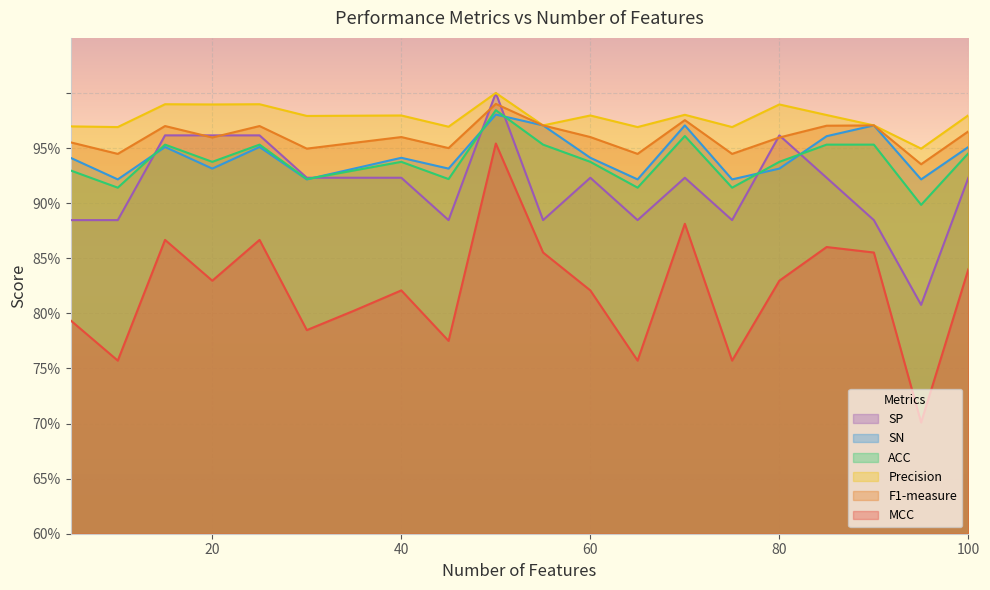

List the labels in order of Precision value, largest first.

50, 15, 25, 20, 80, 70, 85, 100, 40, 60, 35, 30, 55, 90, 5, 45, 10, 65, 75, 95